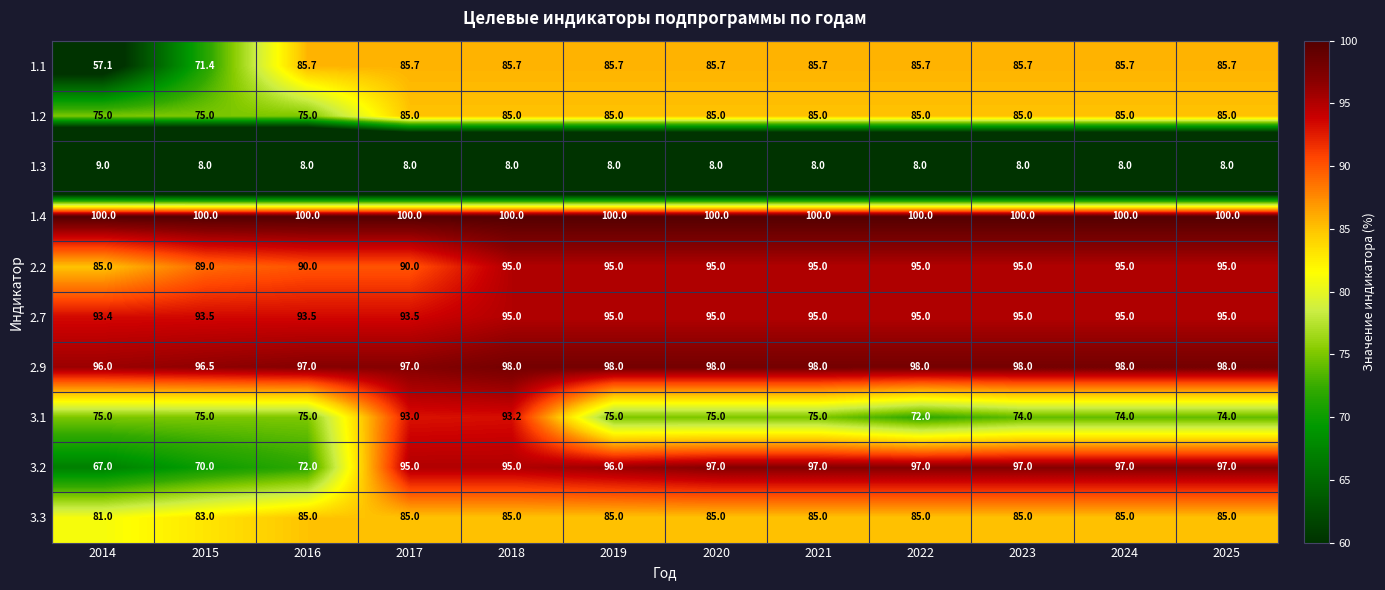

Count the number of categories in the chart.

12